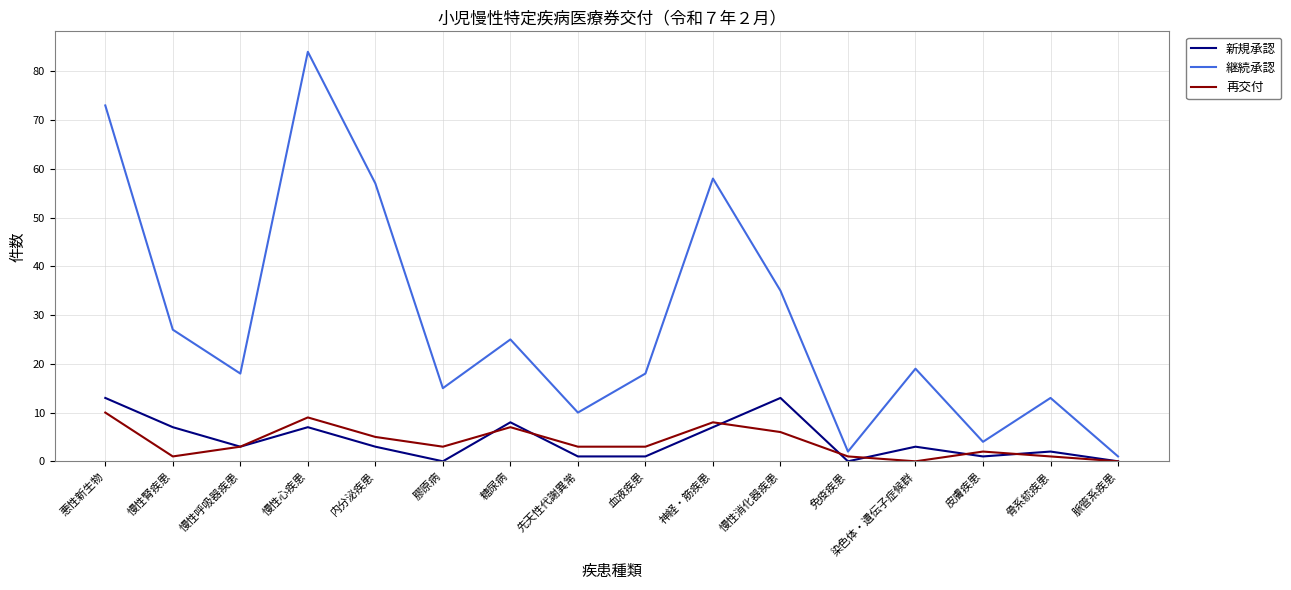

The 再交付 series shows 3 at 先天性代謝異常. True or false?

True